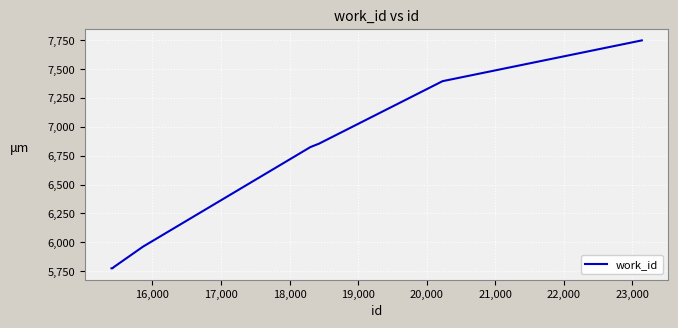

What is the difference between the maximum and minimum values?

1974